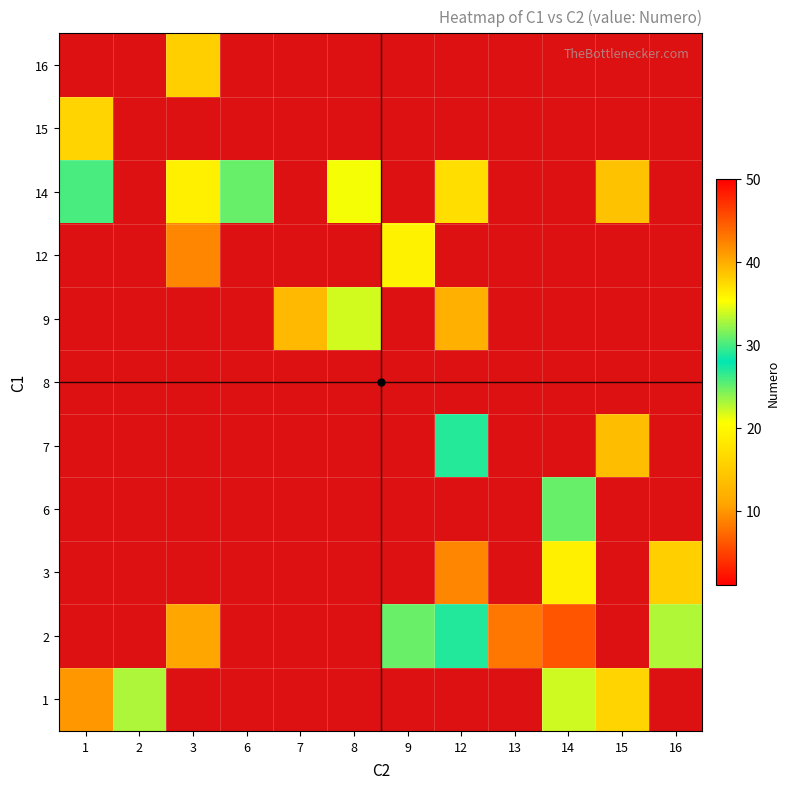

Which has a higher value, 2 or 12?

12